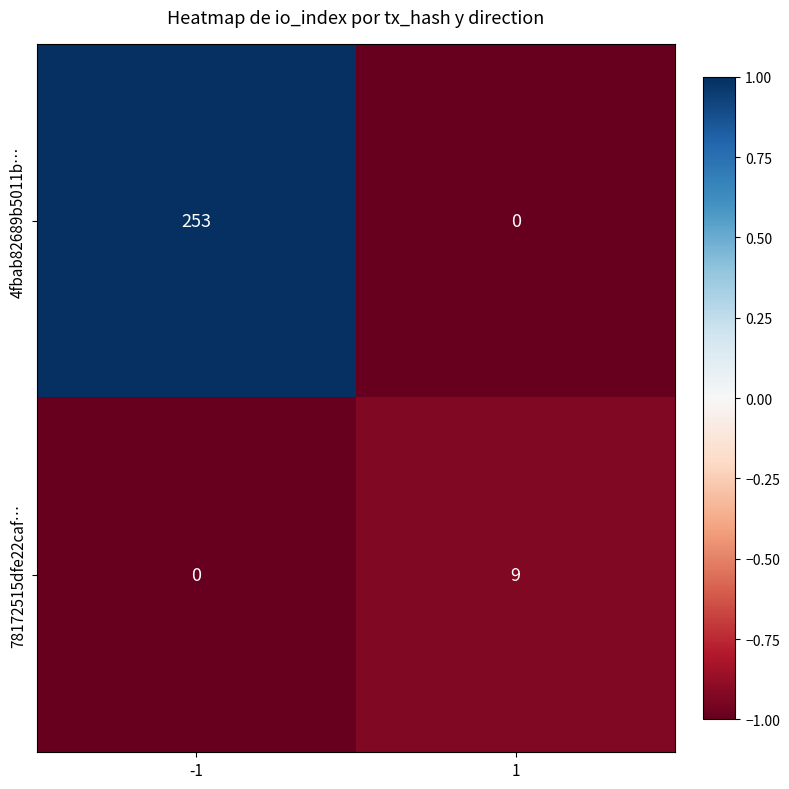

How many distinct data groups are displayed?

2